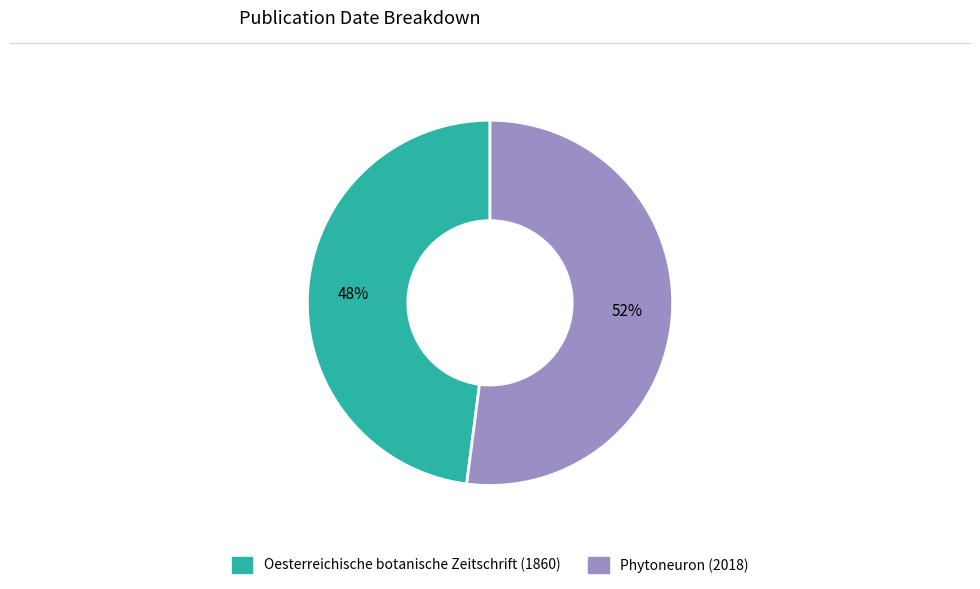

What percentage is the Oesterreichische botanische Zeitschrift (1860) slice, to the nearest percent?

48%